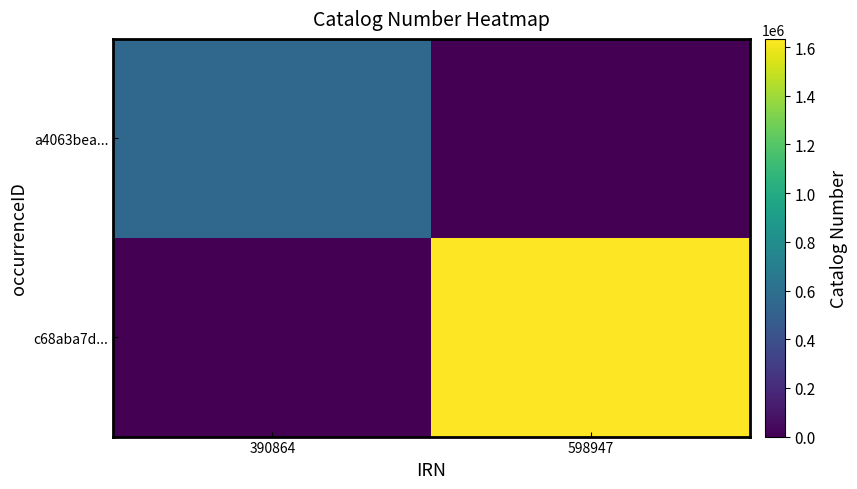

Which series changed the most between 390864 and 598947?

c68aba7d...